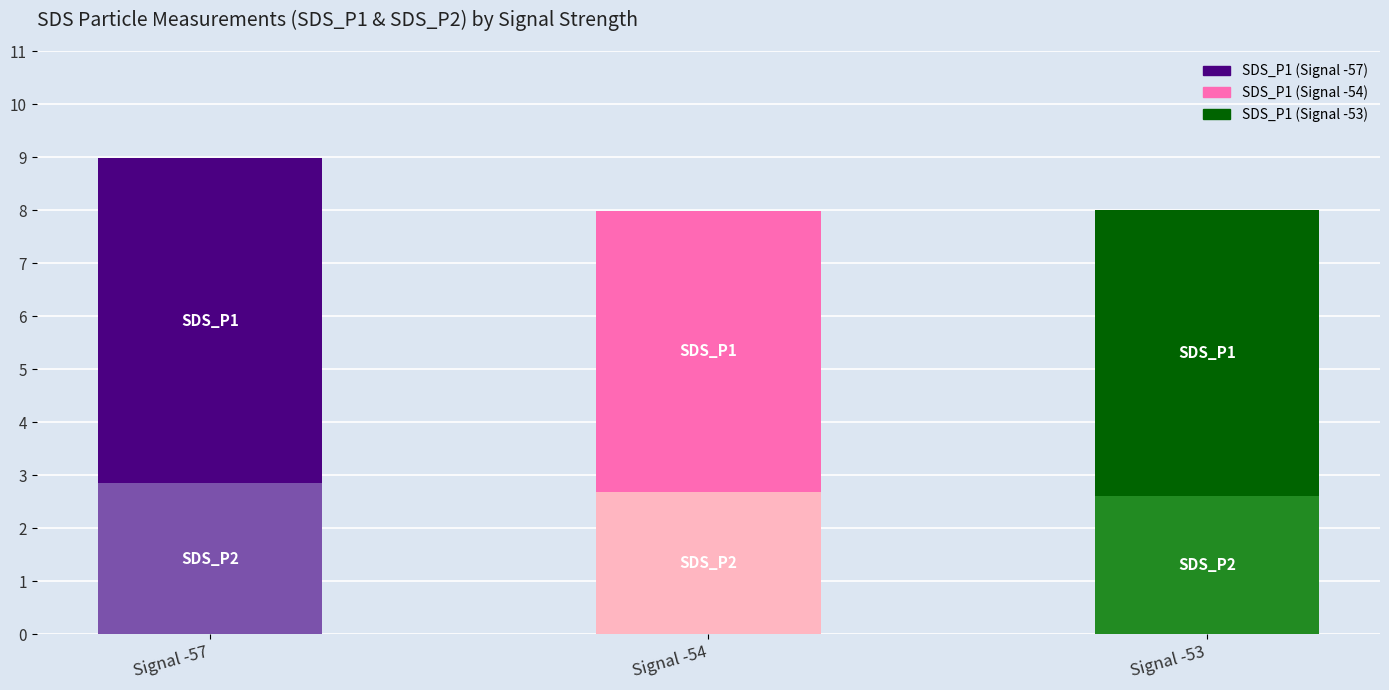

At which category is the sum across all series the highest?

Signal -57